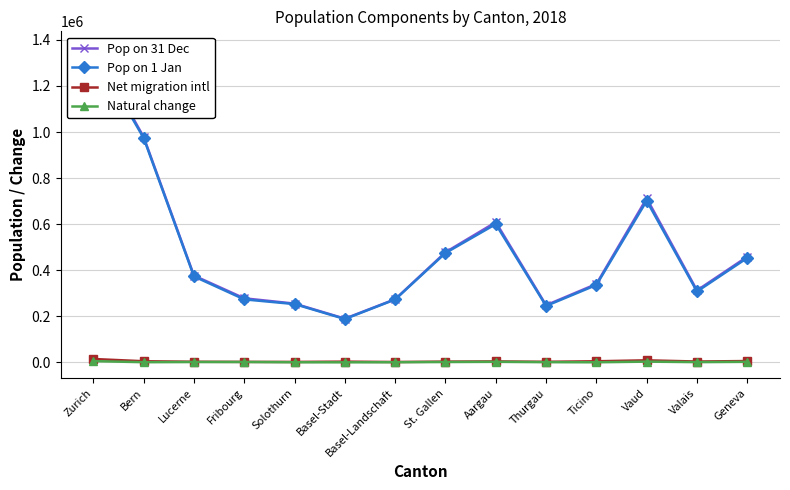

How many distinct data groups are displayed?

4